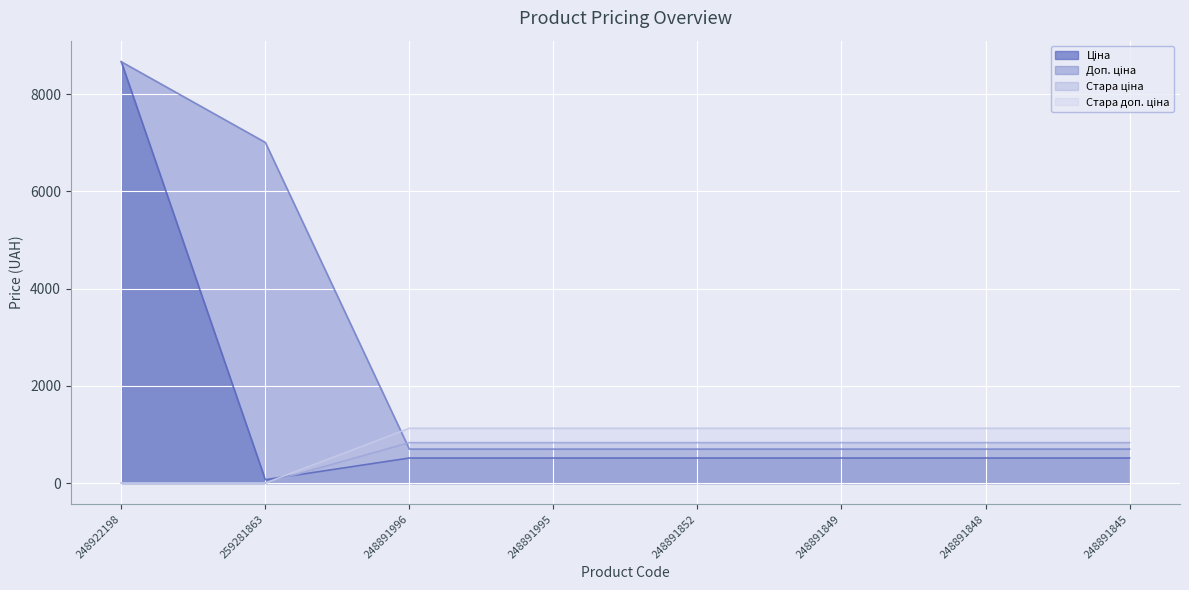

The value of Стара ціна at 248891845 is 361.2. True or false?

False